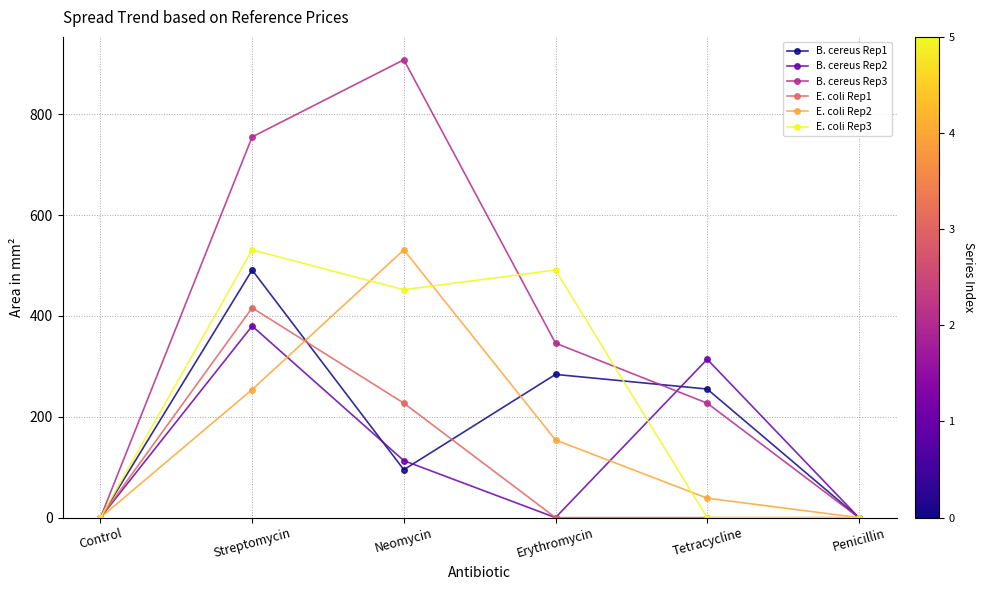

Is it true that B. cereus Rep1 equals 95.0 at Neomycin?

True